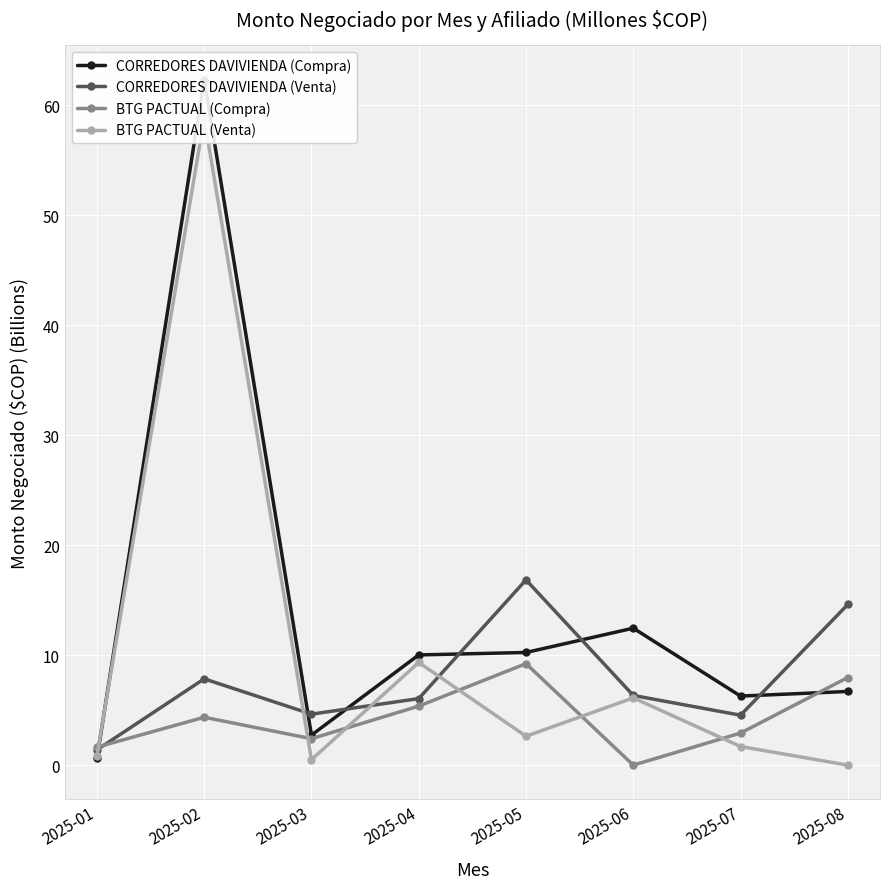

Is it true that CORREDORES DAVIVIENDA (Venta) equals 7.8 at 2025-02?

True